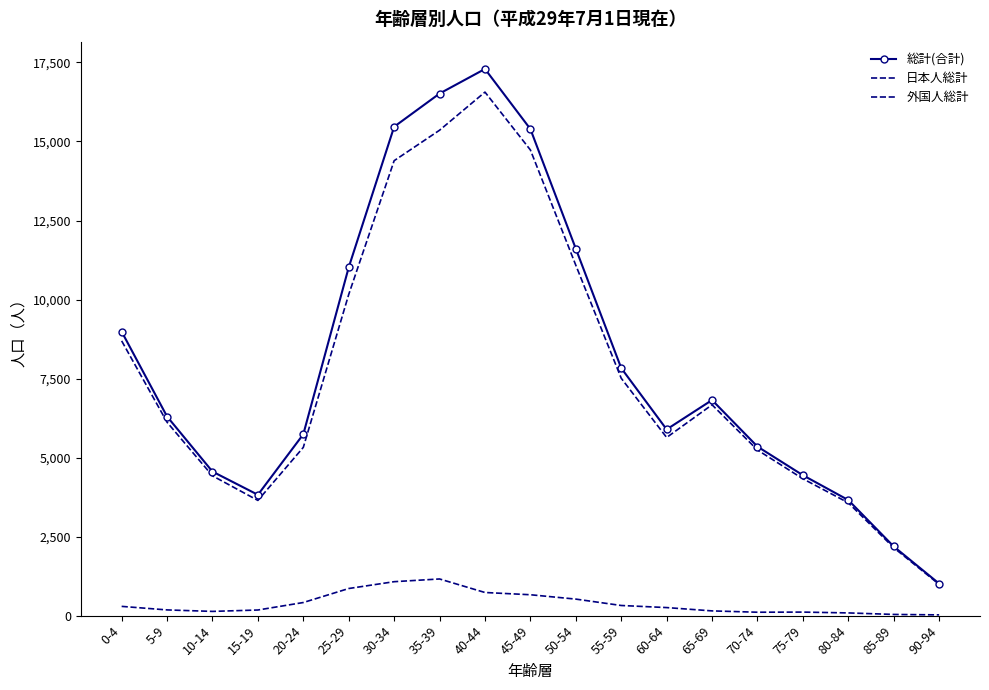

How many series are shown in this chart?

3